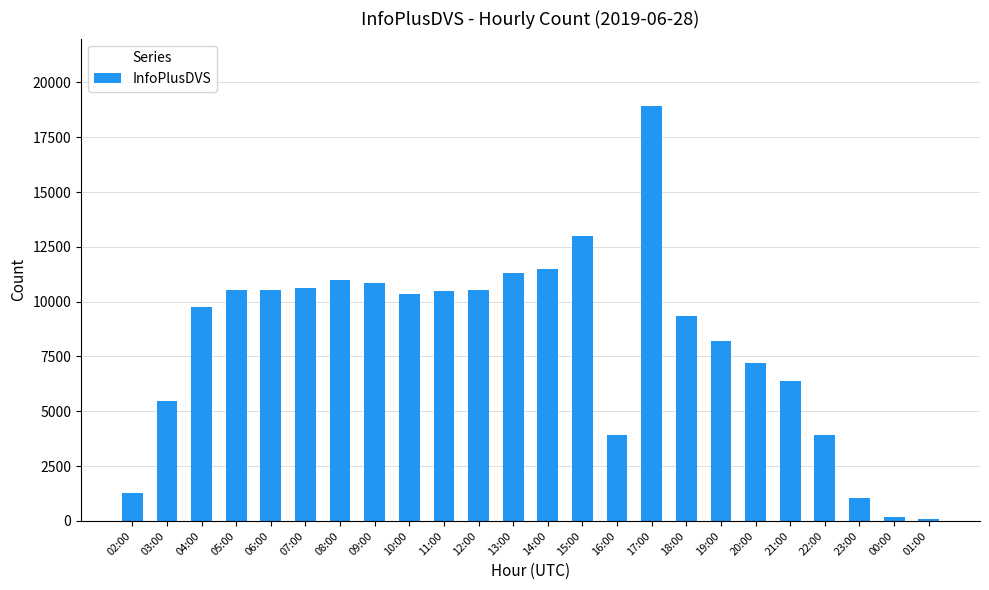

What is the label of the 22nd bar from the left?

23:00